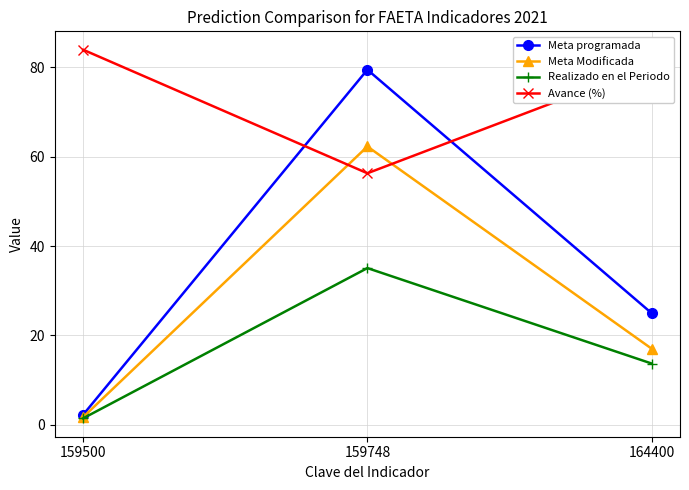

Rank the series at 164400 from lowest to highest value.

Realizado en el Periodo, Meta Modificada, Meta programada, Avance (%)